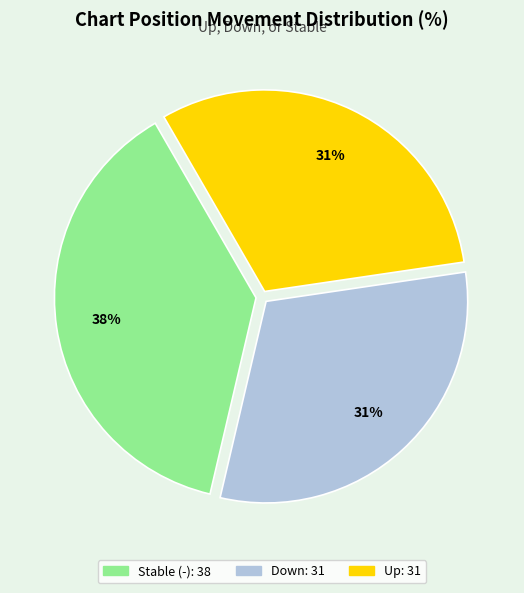

To the nearest percent, what is the difference between the largest and smallest slice percentages?

7%